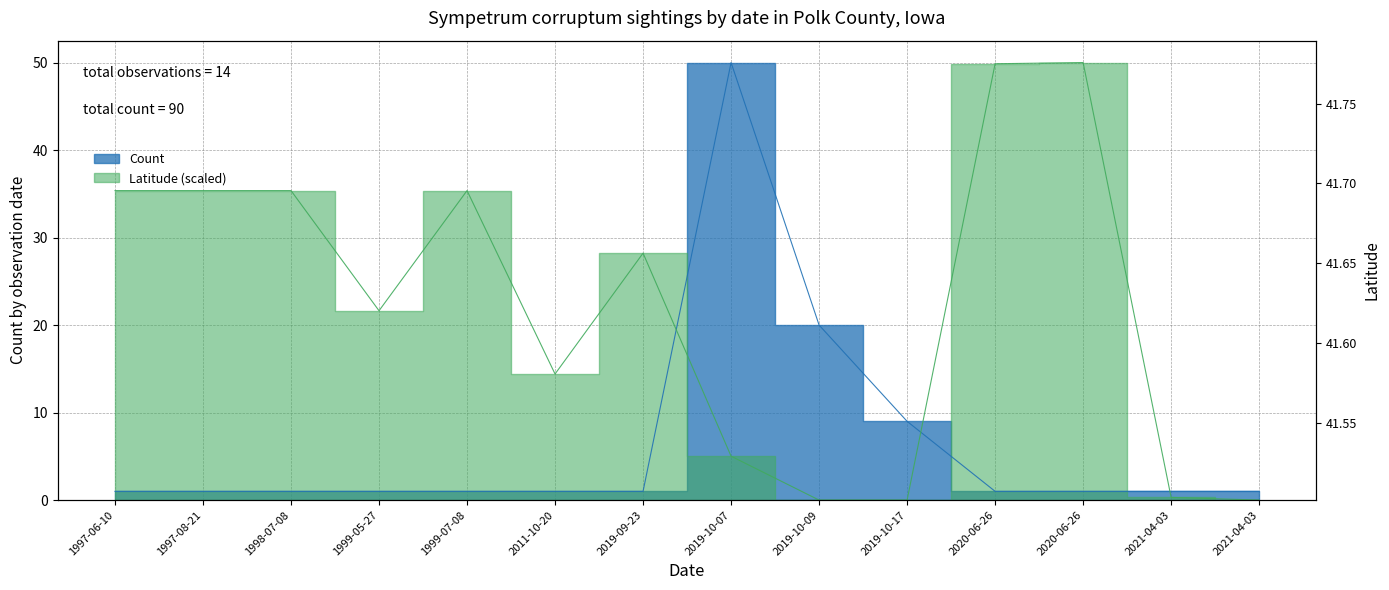

Which series has the largest range (max minus min)?

Latitude